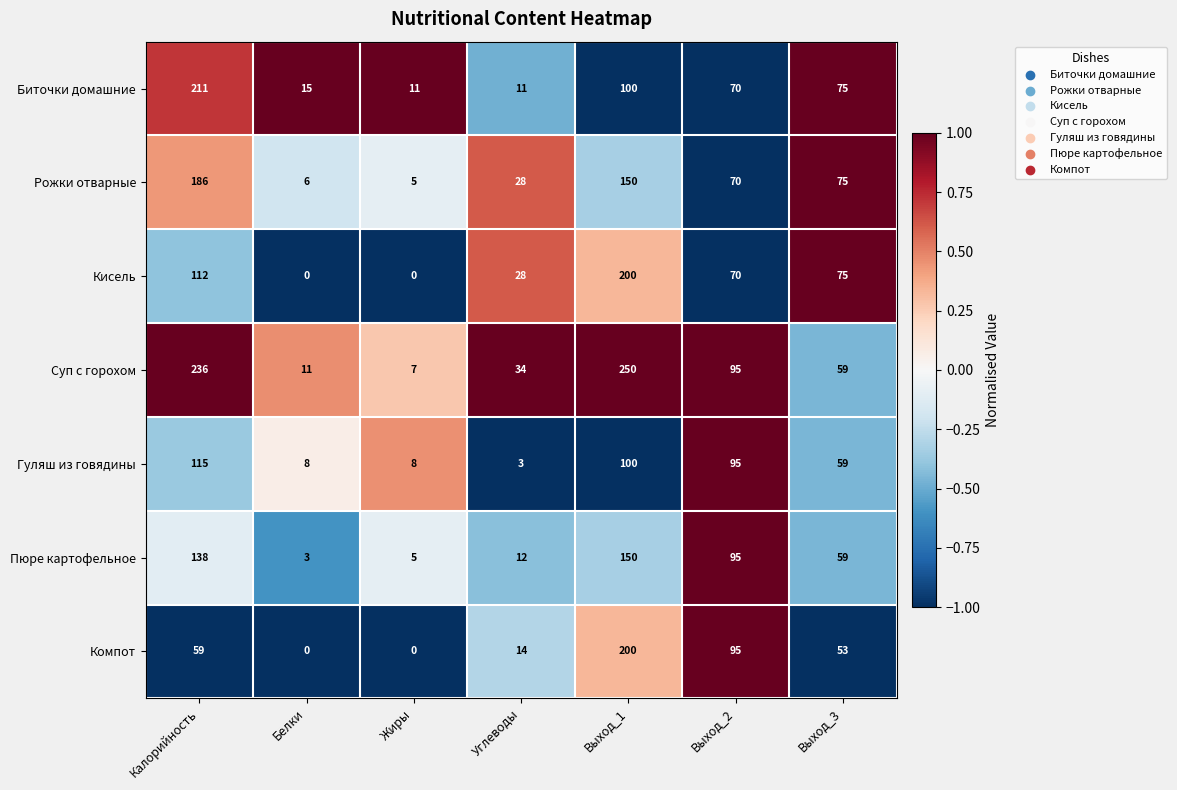

Which series has the largest total across all categories?

Суп с горохом